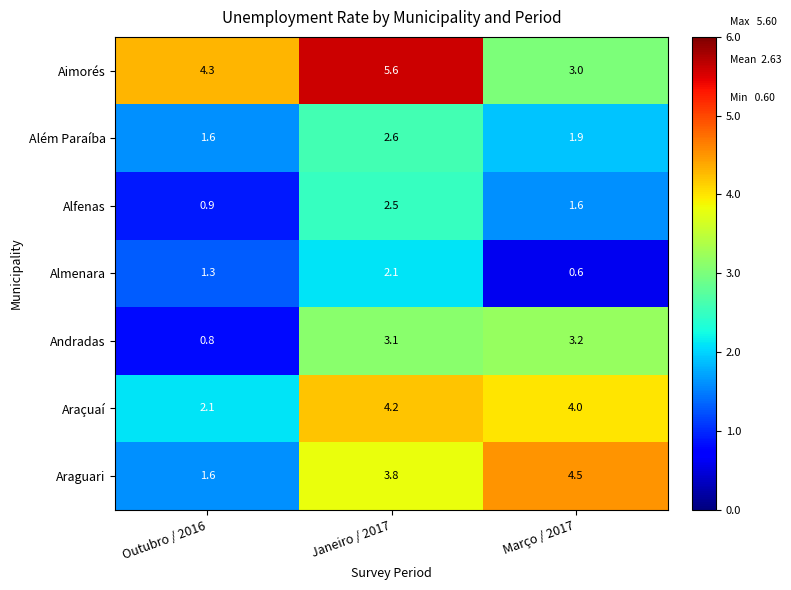

What is the difference between the Almenara values at Outubro / 2016 and Março / 2017?

0.7